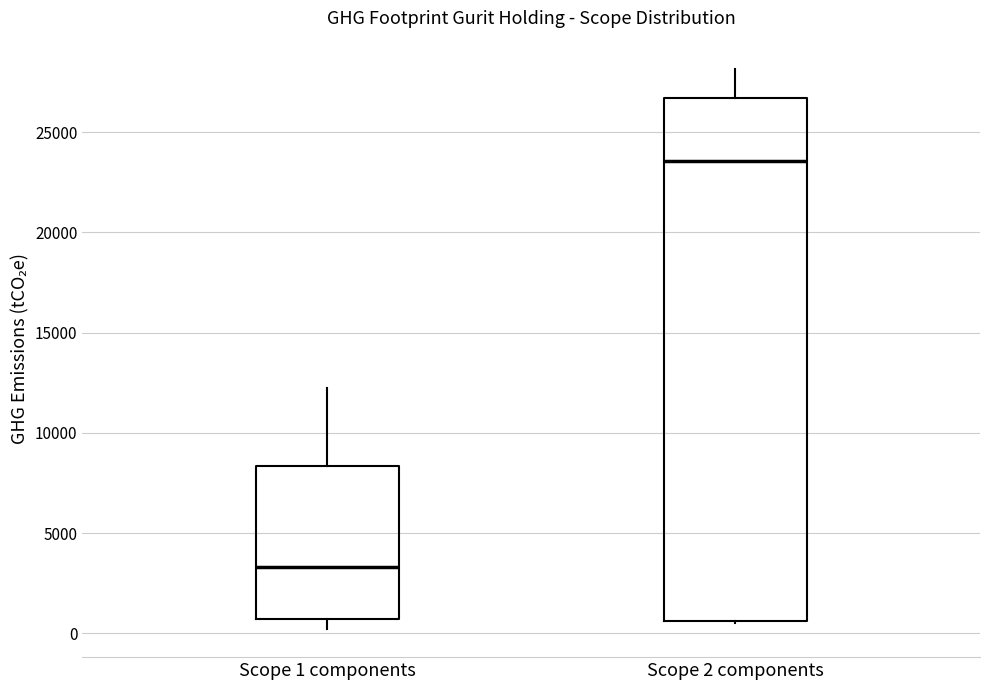

Reading left to right, transcribe this box plot: for each box, give where its median line is, the range the box spans, and where its two whiskers end, as read against the y-axis. The values are not printed on the chart, so give them approximately, as read against the axis.

Scope 1 components: median 3500, box 500 to 8500, whiskers 0 to 12000
Scope 2 components: median 23500, box 500 to 26500, whiskers 500 to 28000